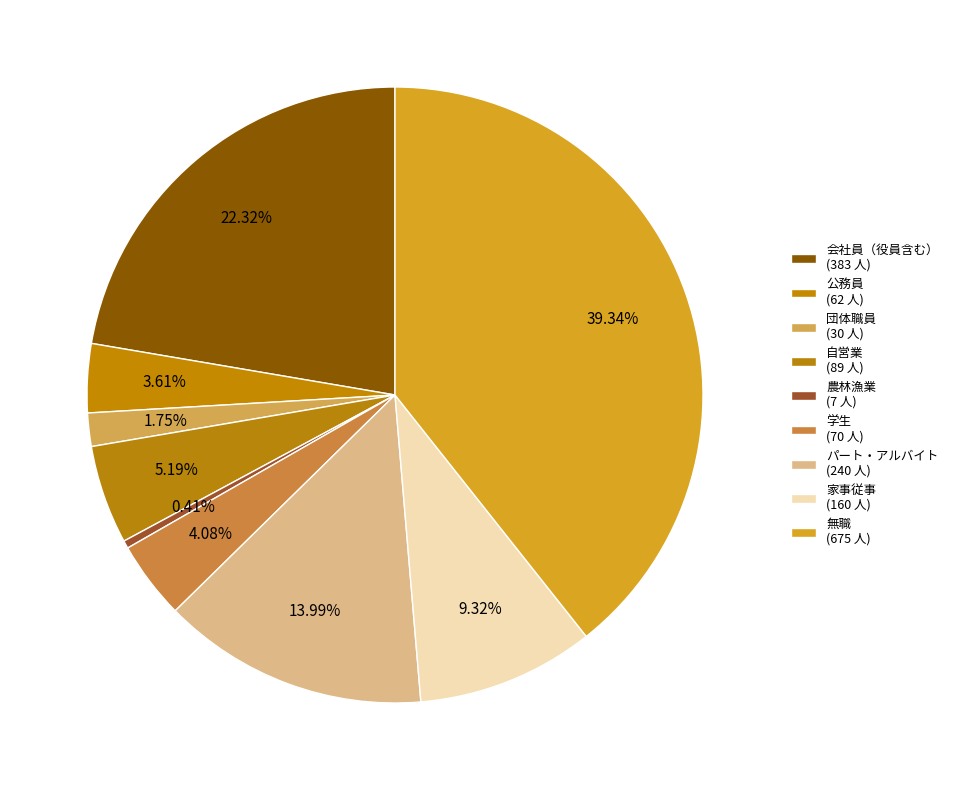

How many slices are in this pie chart?

9